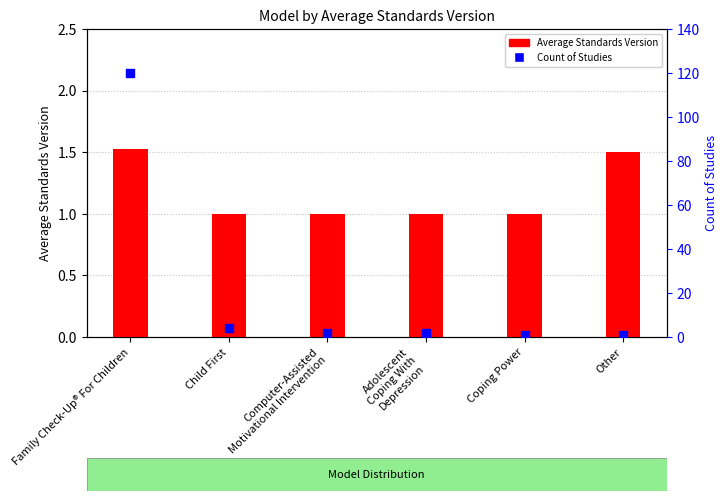

Which series has the largest total across all categories?

Count of Studies